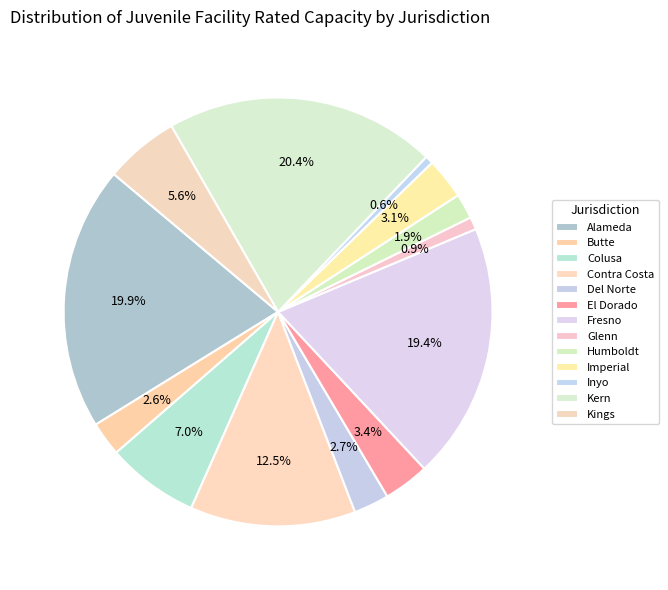

What is the smallest slice in the pie chart?

Inyo